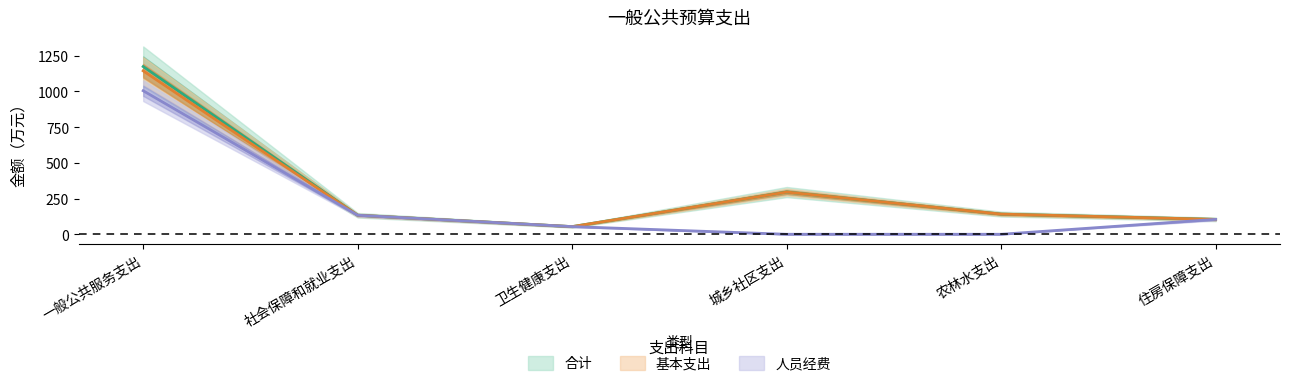

What position from the right is 社会保障和就业支出?

5